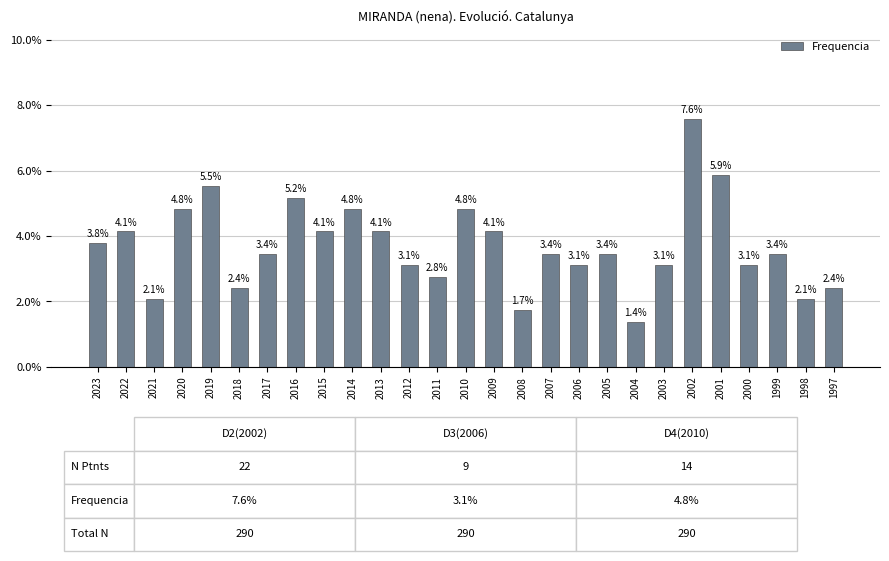

Reading left to right, transcribe all the data shown in this chart.

0.0	0.0	0.0	0.0	0.1	0.0	0.0	0.1	0.0	0.0	0.0	0.0	0.0	0.0	0.0	0.0	0.0	0.0	0.0	0.0	0.0	0.1	0.1	0.0	0.0	0.0	0.0